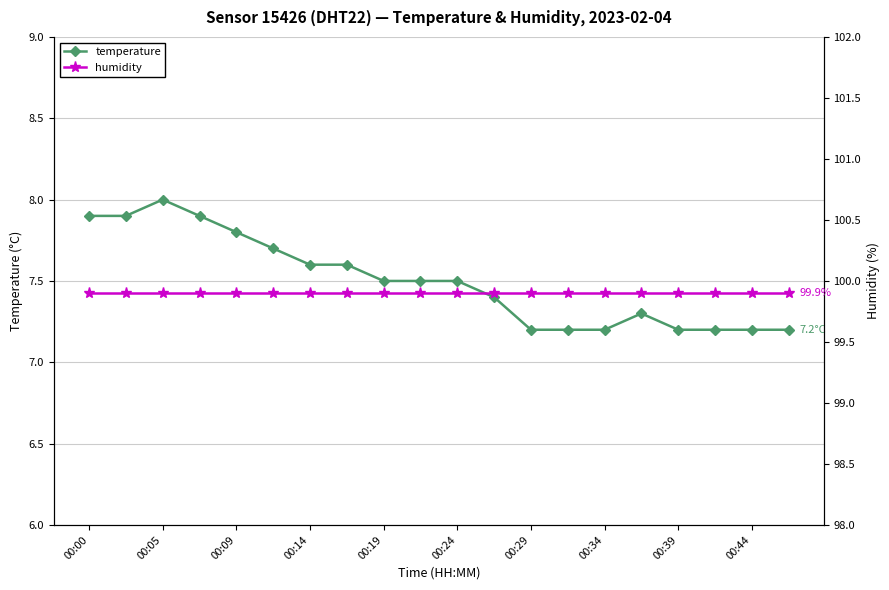

Which series has the widest spread of values?

temperature